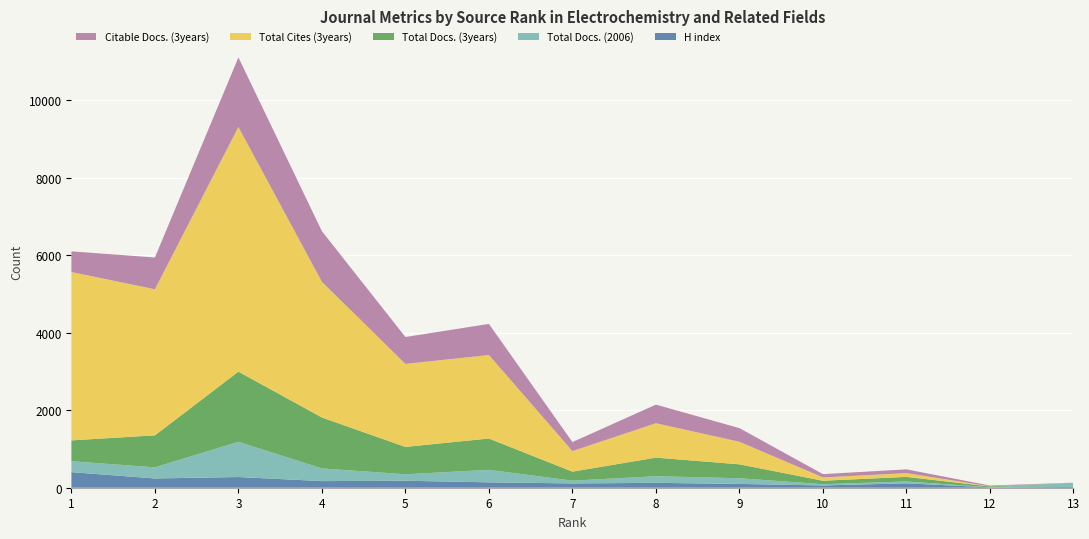

Reading left to right, list all the values displayed in this chart.

H index: 402	239	276	171	180	139	111	126	98	59	113	11	20
Total Docs. (2006): 283	287	909	327	167	323	71	171	147	33	49	0	110
Total Docs. (3years): 537	826	1811	1315	706	808	233	480	359	88	118	22	0
Total Cites (3years): 4345	3770	6314	3501	2142	2155	530	888	582	86	97	3	0
Citable Docs. (3years): 534	820	1796	1307	695	803	233	480	352	85	97	20	0